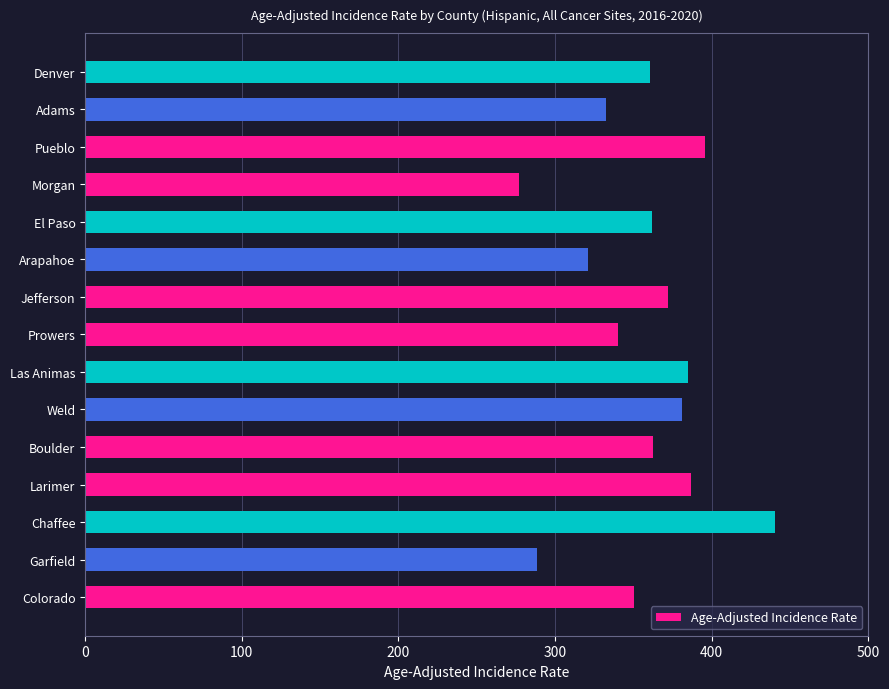

Read the value at Adams.

332.5